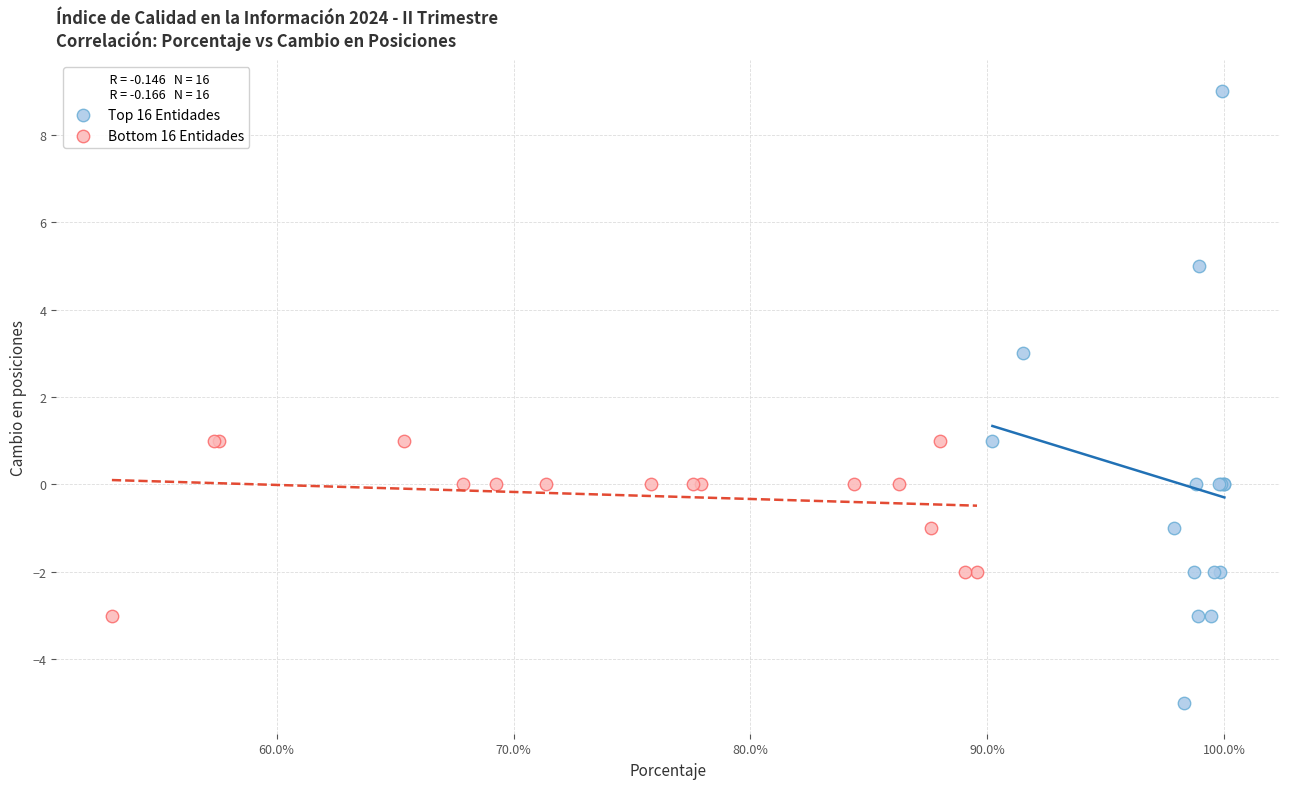

Which series reaches the maximum Y coordinate?

Top 16 Entidades